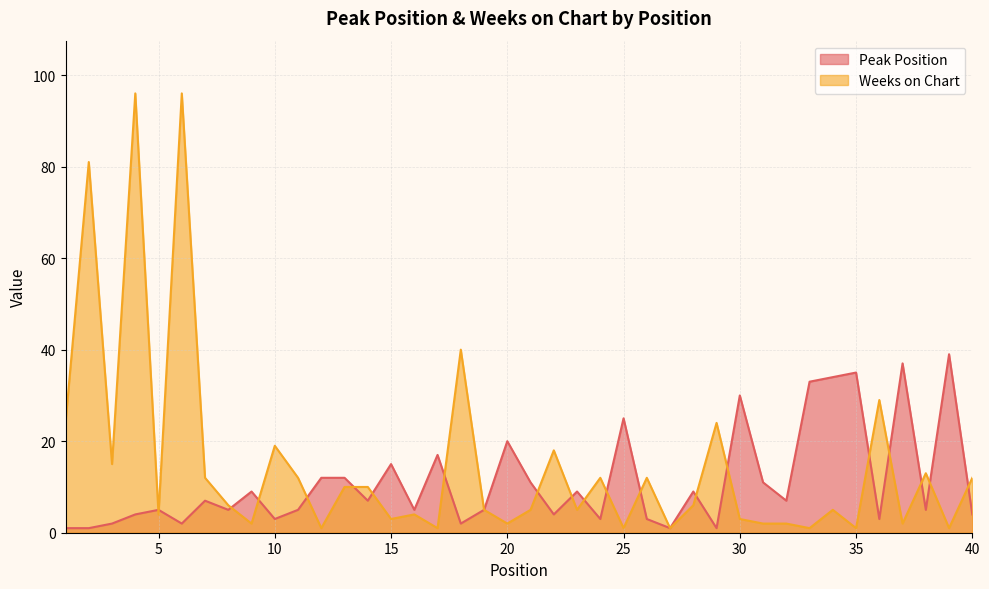

What is the spread (max minus min) of values at 16?

1